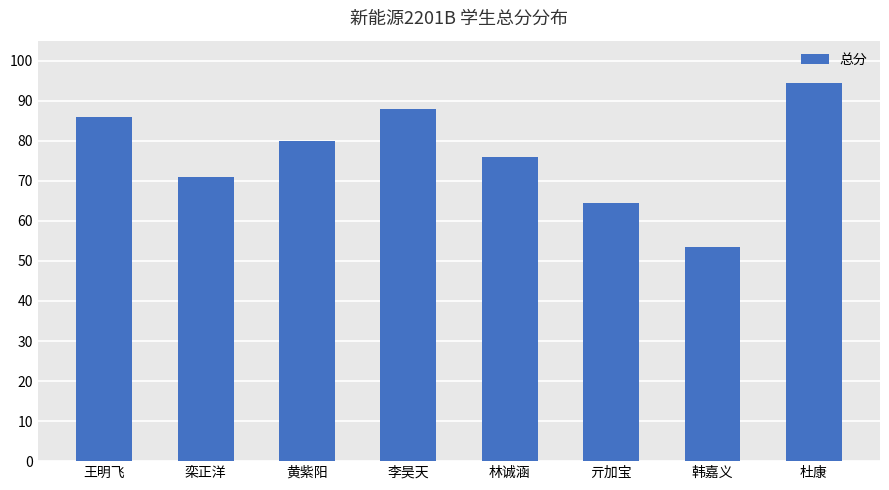

What is the sum of all values?

613.5